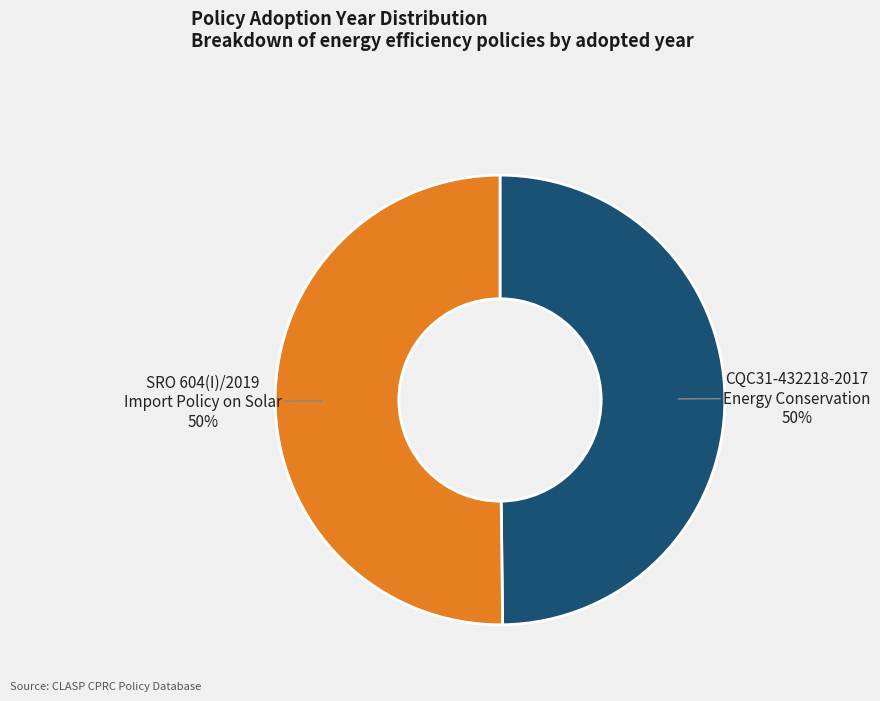

What is the ratio of the value at CQC31-432218-2017 Energy Conservation to the value at SRO 604(I)/2019 Import Policy on Solar?

1.0